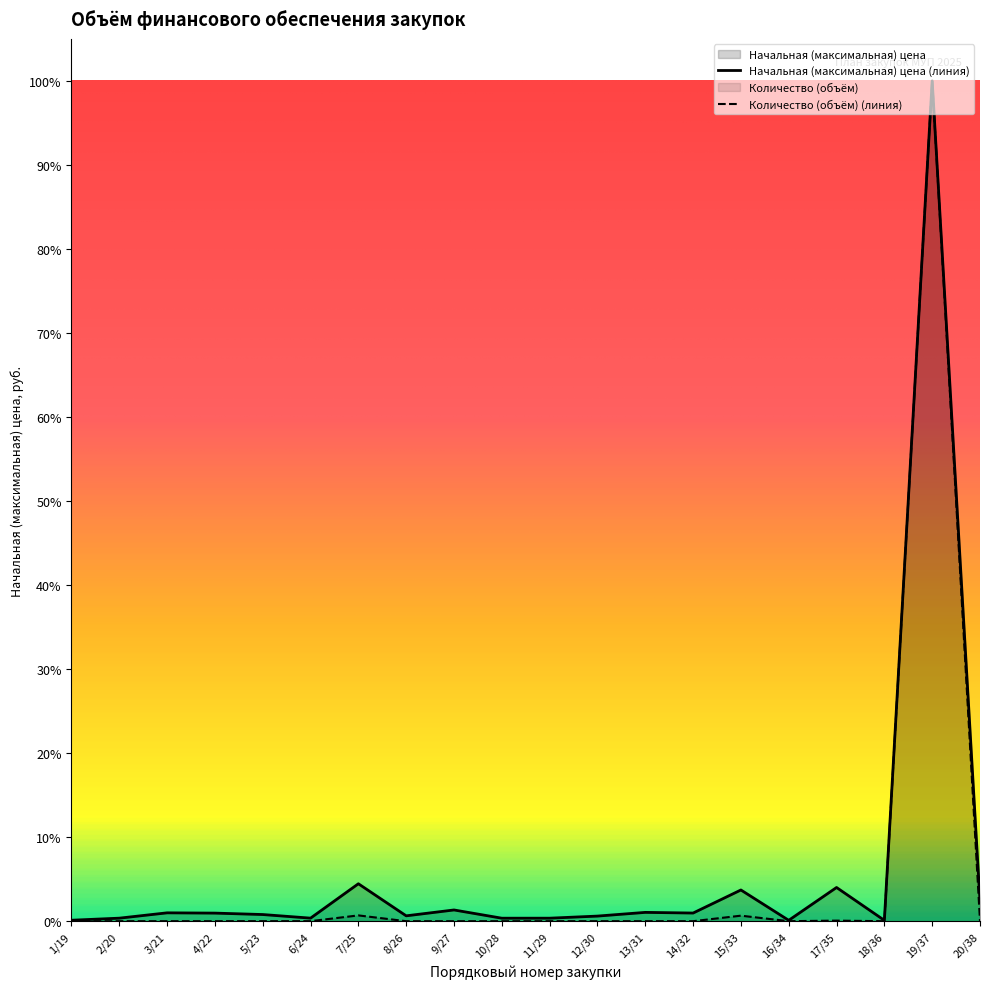

Count the number of categories in the chart.

20